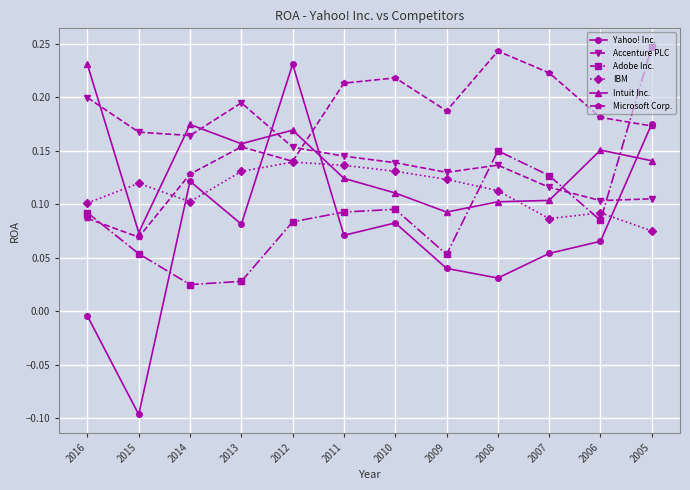

At which category does Microsoft Corp. reach its first local valley?

2015